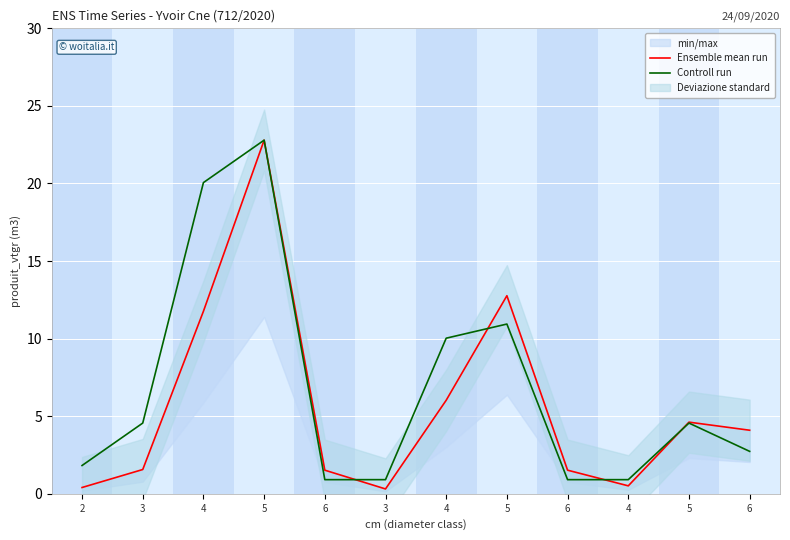

What is the approximate value of Ensemble mean run at 5?

12.8